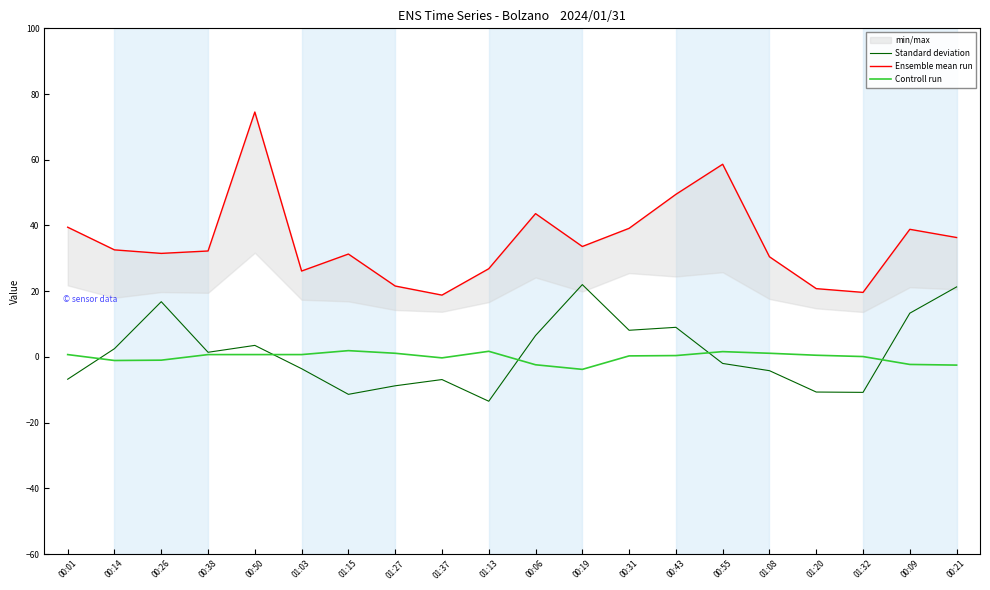

Which category has the lowest value across all series?

01:13